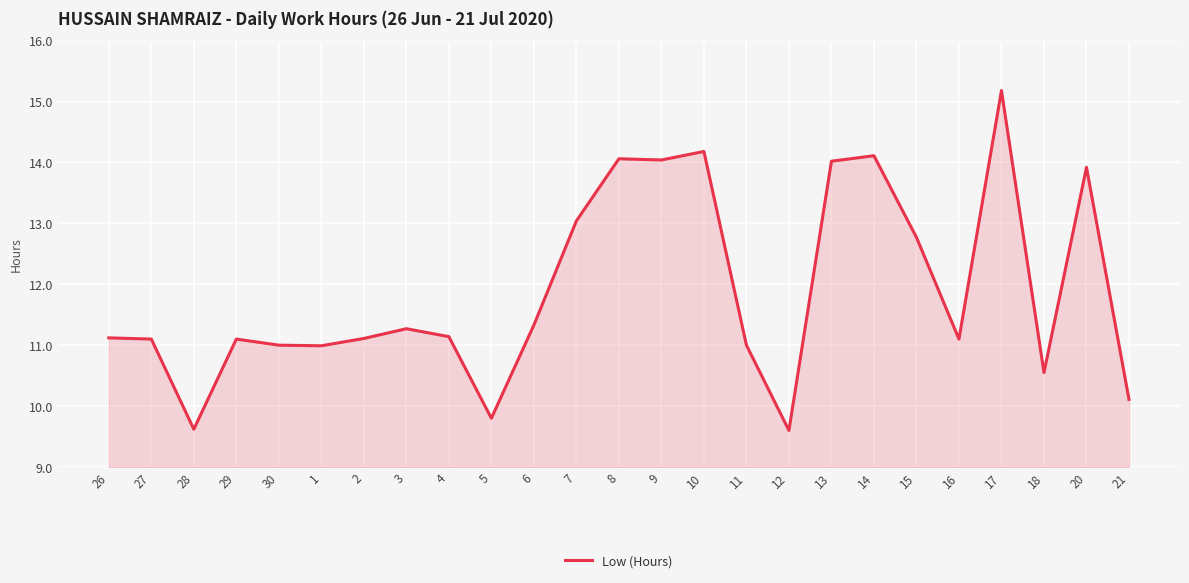

Approximately how many times larger is the value at 2 compared to 13?

0.8